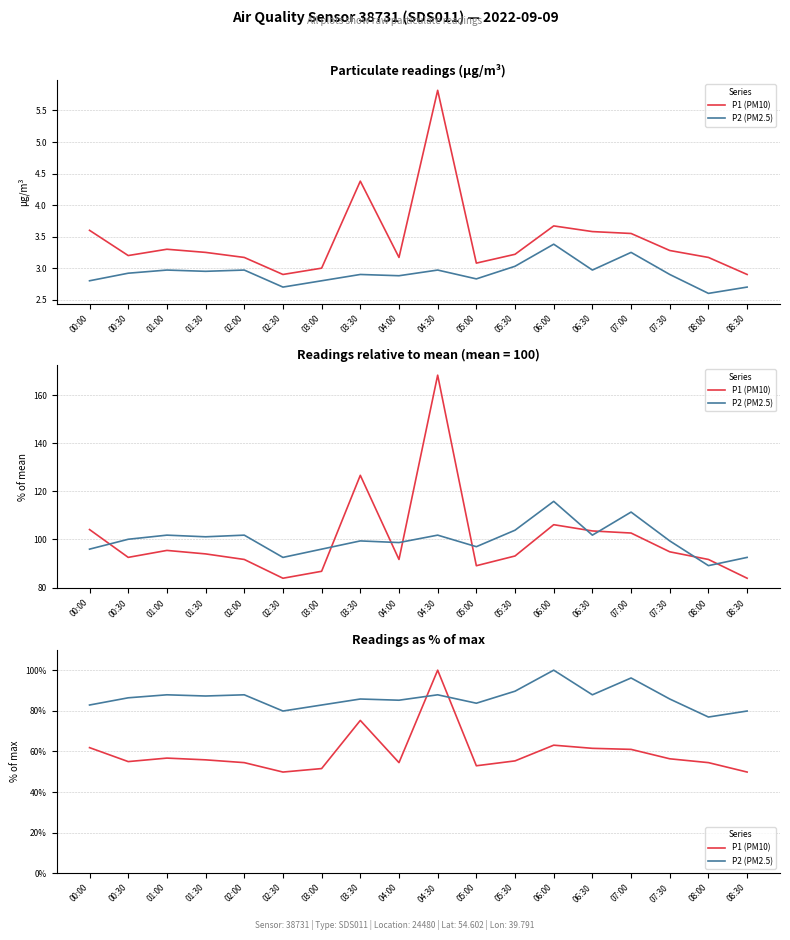

Which category has the highest value in the P2 (PM2.5) series?

06:00